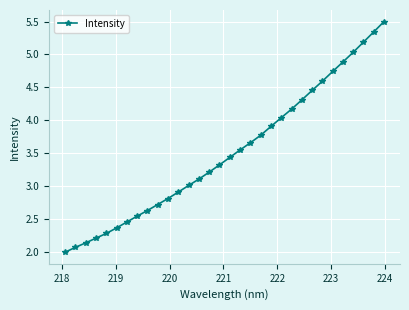

True or false: the data has more than 2 interior local peaks.

False